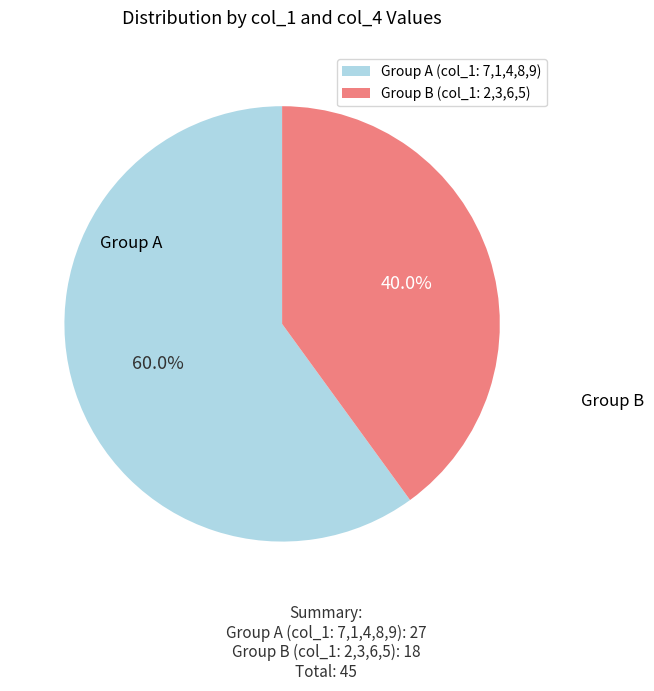

Which slice is the smallest?

Group B (col_1: 2,3,6,5)